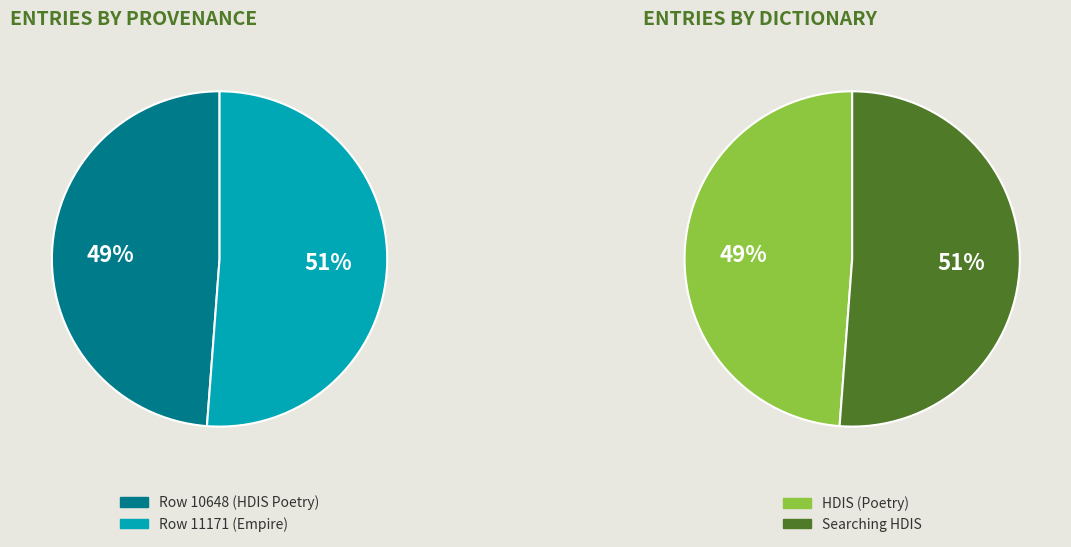

What is the ratio of the value at Row 11171 (Empire) to the value at Row 10648 (HDIS Poetry)?

1.0